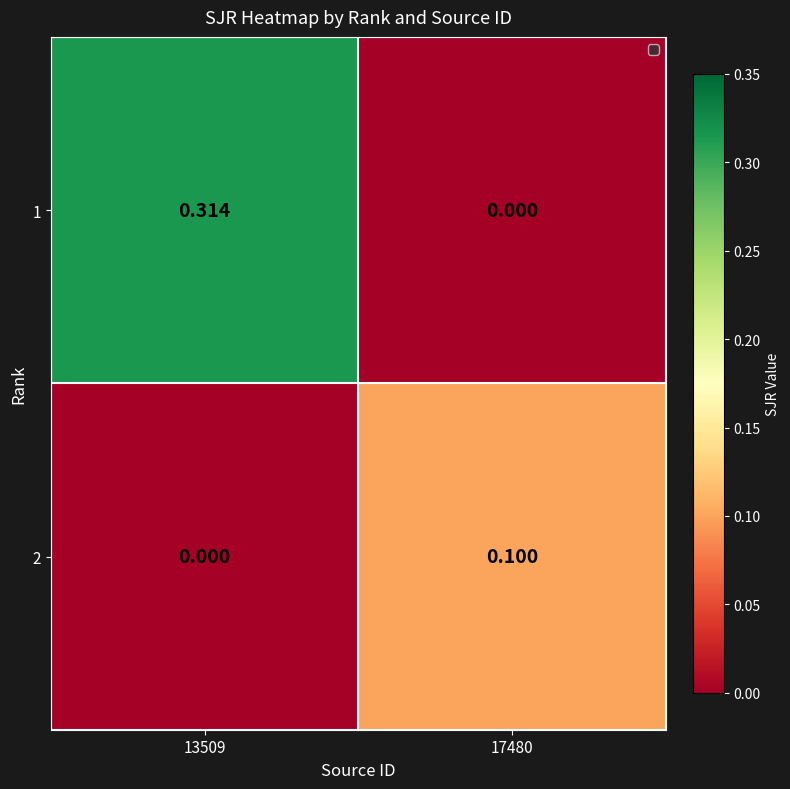

Count the number of data series in this chart.

2